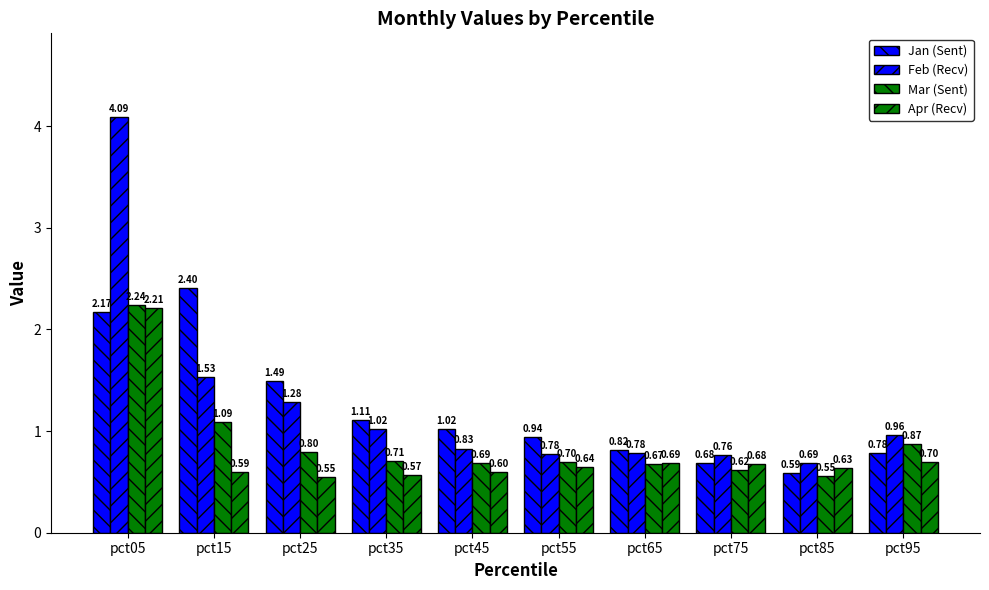

How many bars are there in each group?

4